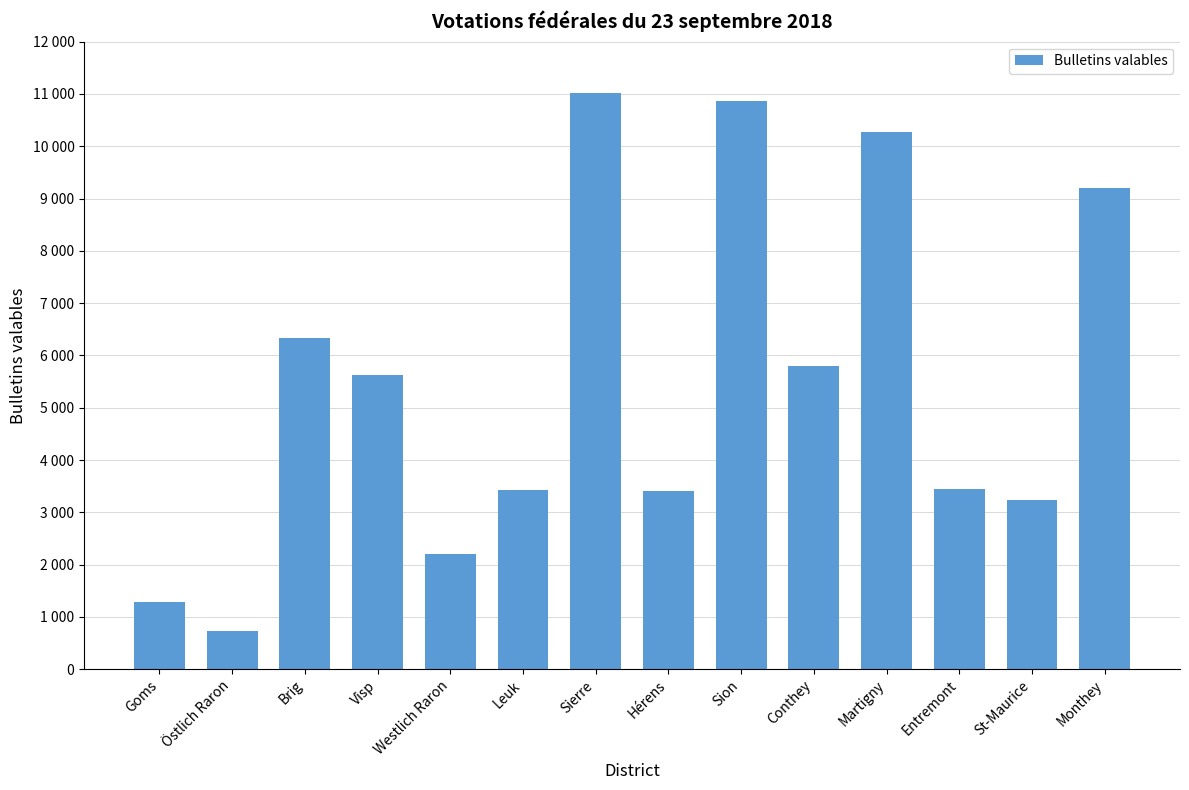

List the labels in order of value, smallest first.

Östlich Raron, Goms, Westlich Raron, St-Maurice, Hérens, Leuk, Entremont, Visp, Conthey, Brig, Monthey, Martigny, Sion, Sierre